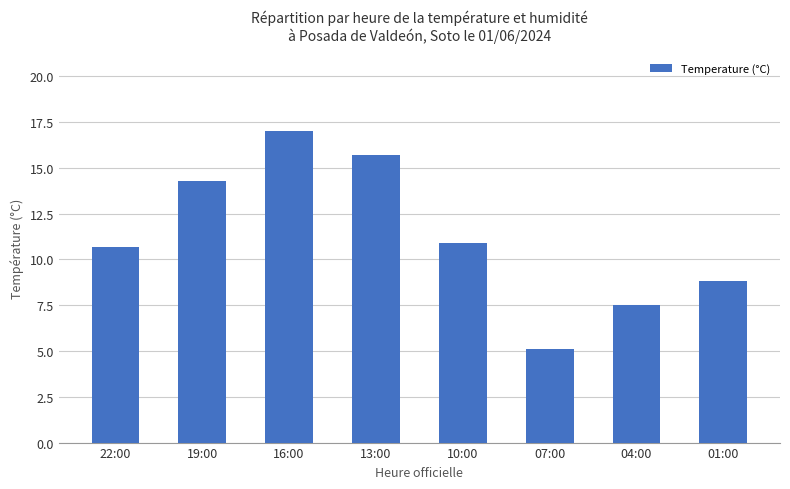

What is the sum of the values at 04:00 and 22:00?

18.2